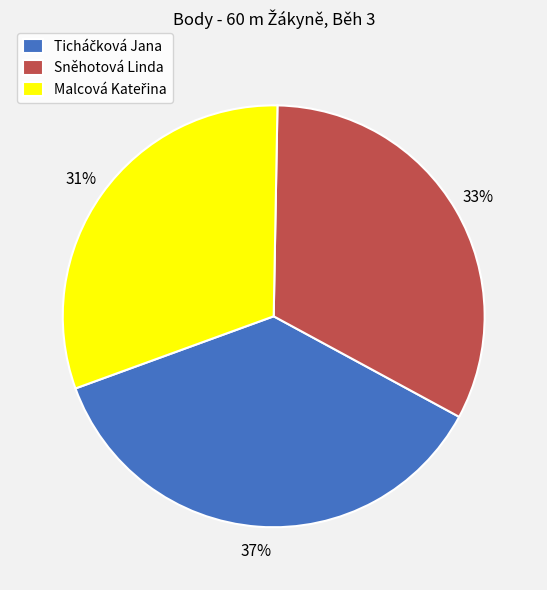

To the nearest percent, what is the average slice percentage?

33%